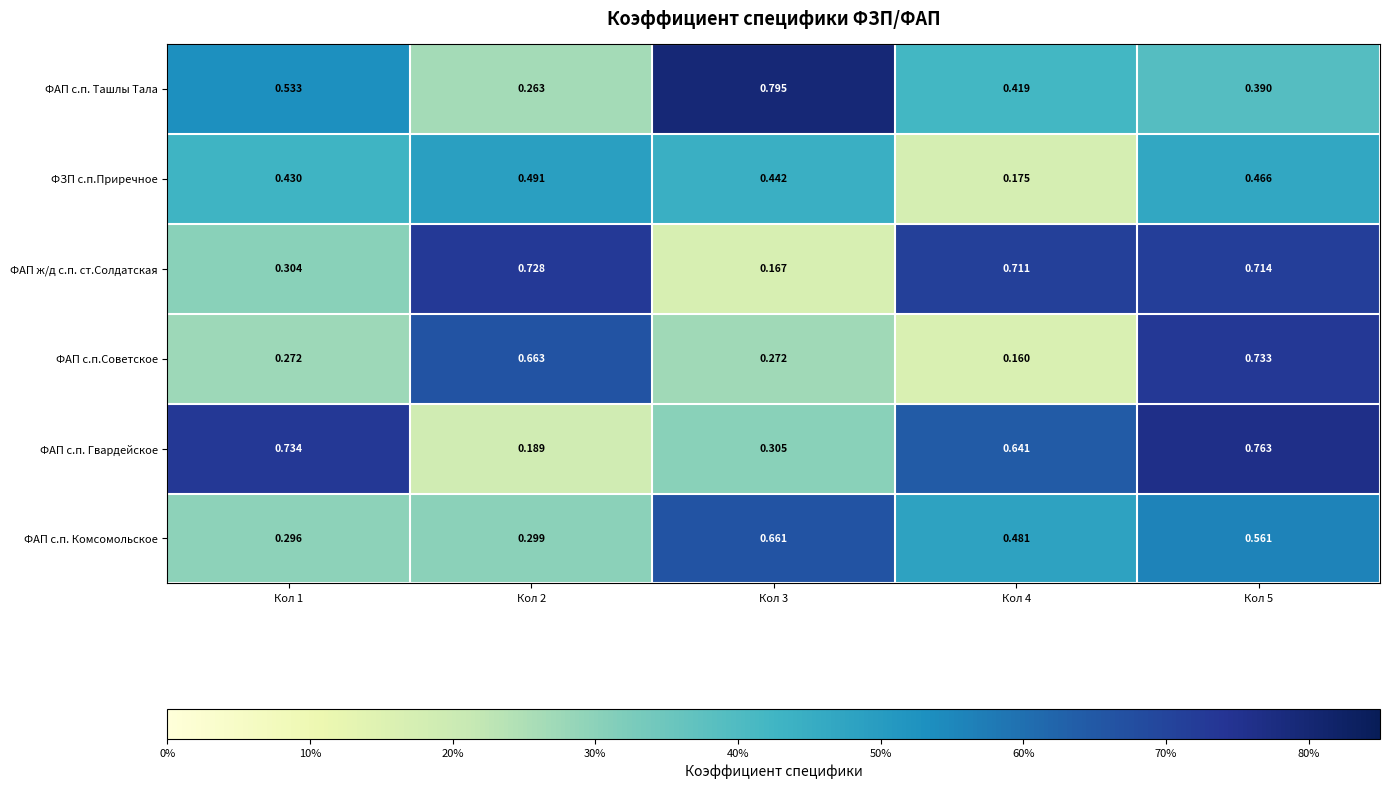

Which series has the widest spread of values?

ФАП с.п. Гвардейское